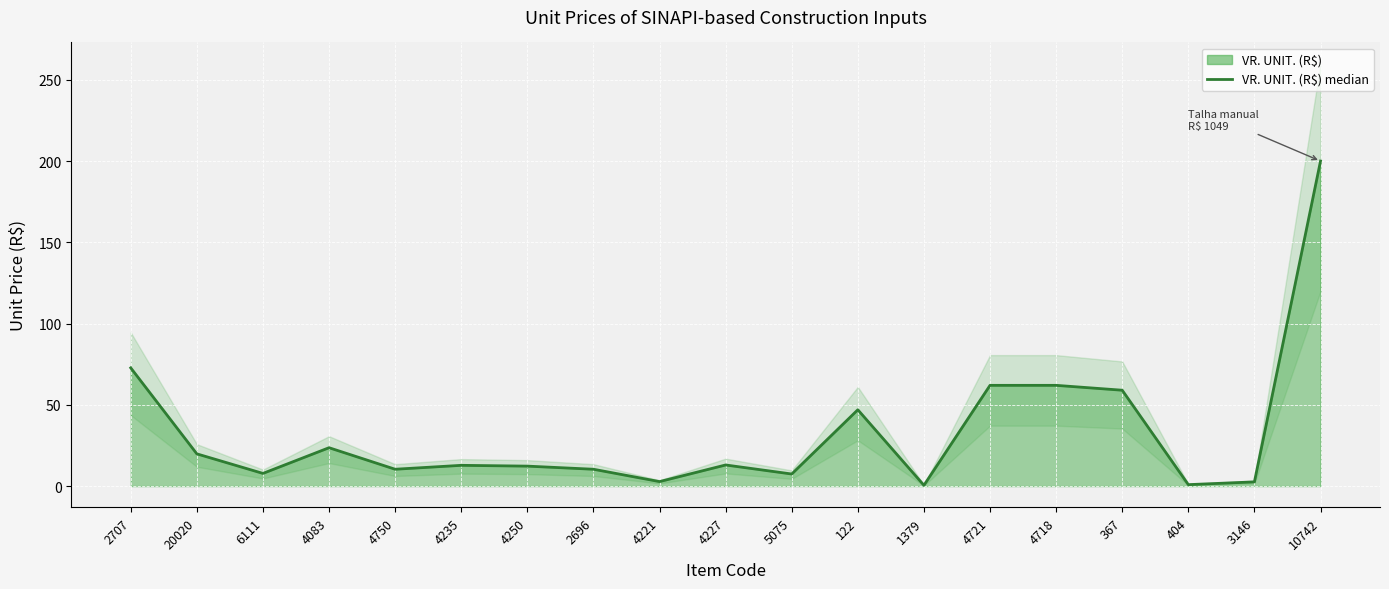

What is the sum of all values?

627.0